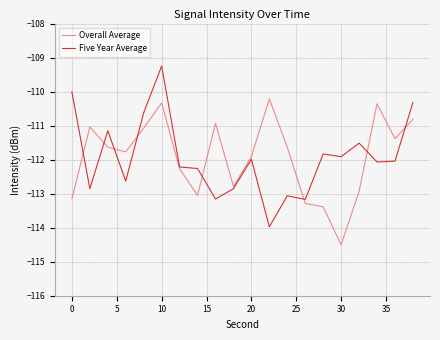

What is the maximum value for Overall Average?

-110.2